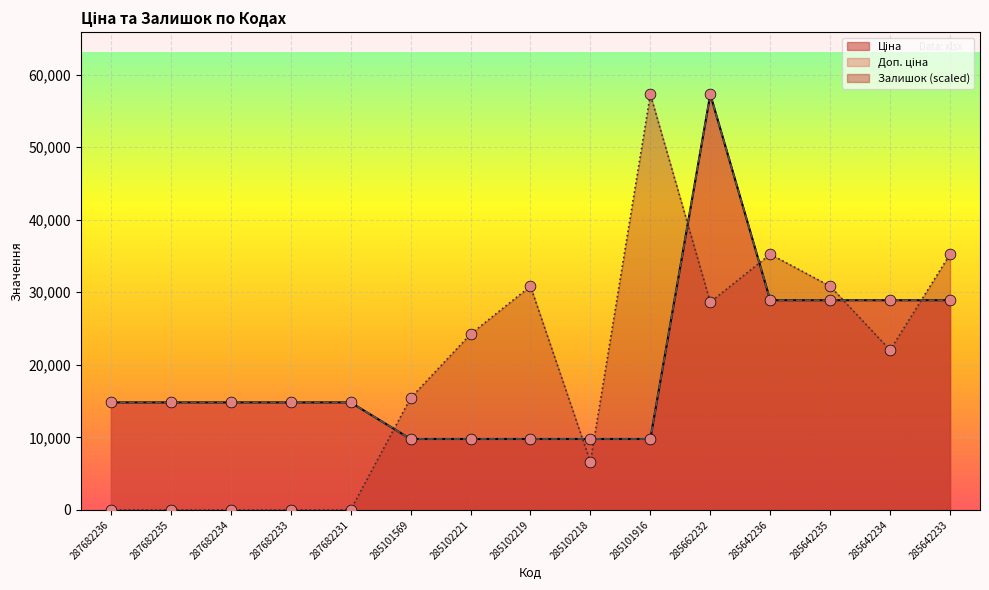

Which series reaches the maximum Y coordinate?

Ціна